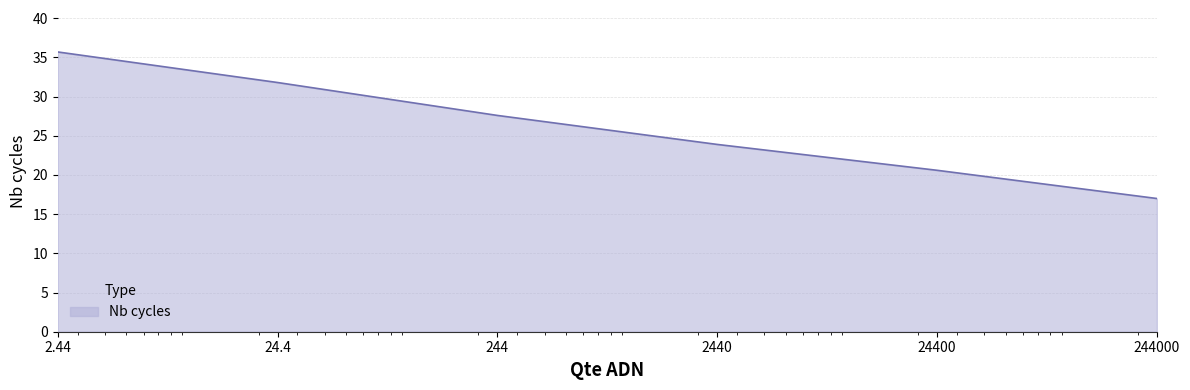

How many values exceed 27?

3